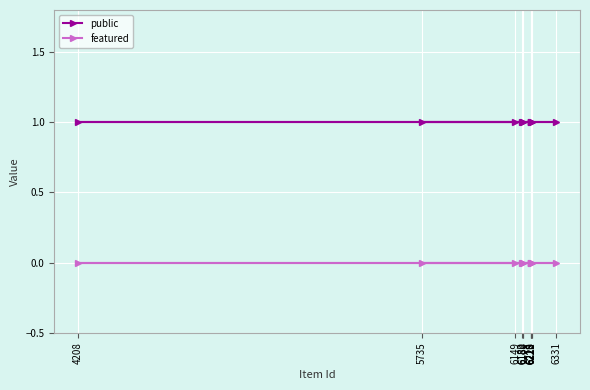

True or false: featured has more than 0 points higher than both neighbors.

False